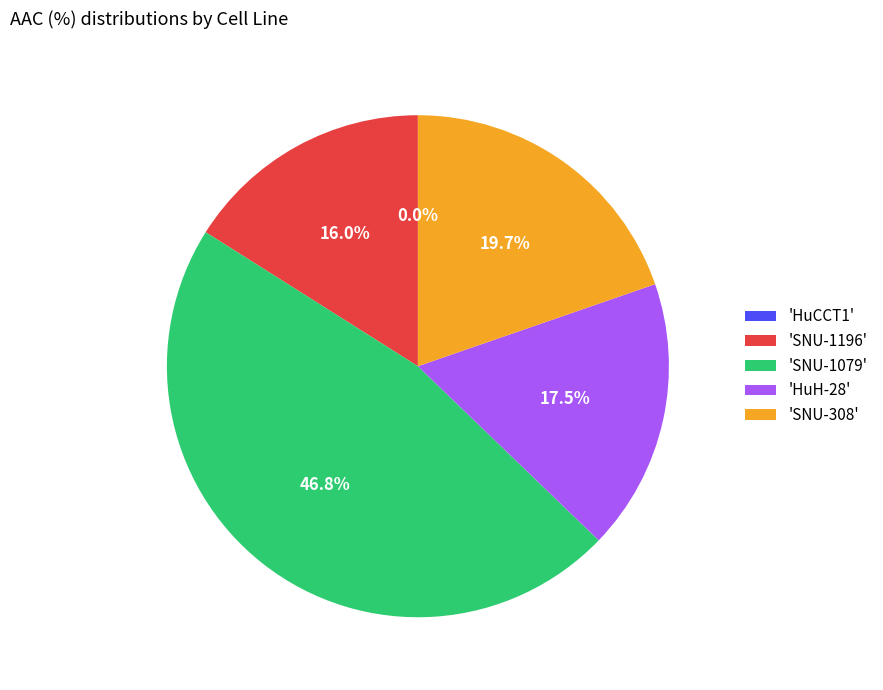

What portion of the pie excludes 'SNU-1196'?

84.0%